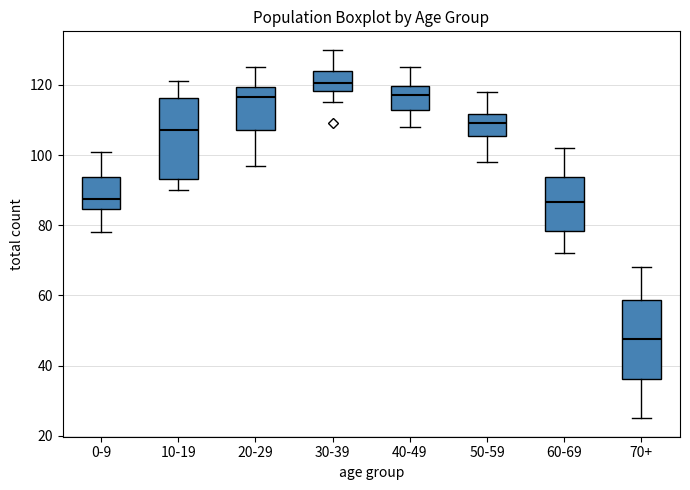

Reading left to right, read every box against the y-axis: the position of its median line, the range the box covers, and the ends of its whiskers. The values are not printed on the chart, so give them approximately, as read against the axis.

0-9: median 88, box 84 to 94, whiskers 78 to 102
10-19: median 108, box 94 to 116, whiskers 90 to 122
20-29: median 116, box 108 to 120, whiskers 98 to 126
30-39: median 120, box 118 to 124, whiskers 116 to 130
40-49: median 118, box 112 to 120, whiskers 108 to 126
50-59: median 110, box 106 to 112, whiskers 98 to 118
60-69: median 86, box 78 to 94, whiskers 72 to 102
70+: median 48, box 36 to 58, whiskers 26 to 68